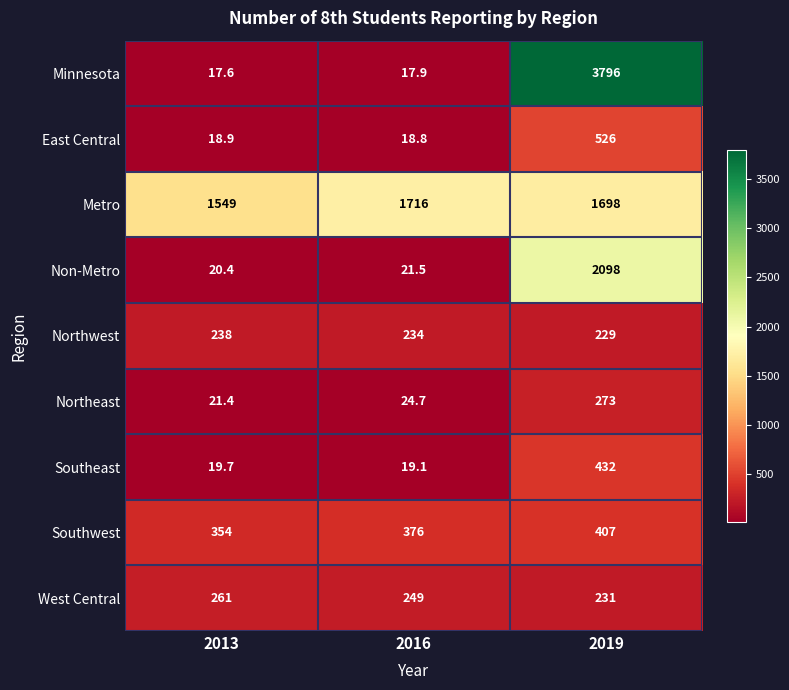

Which series has the largest range (max minus min)?

Minnesota